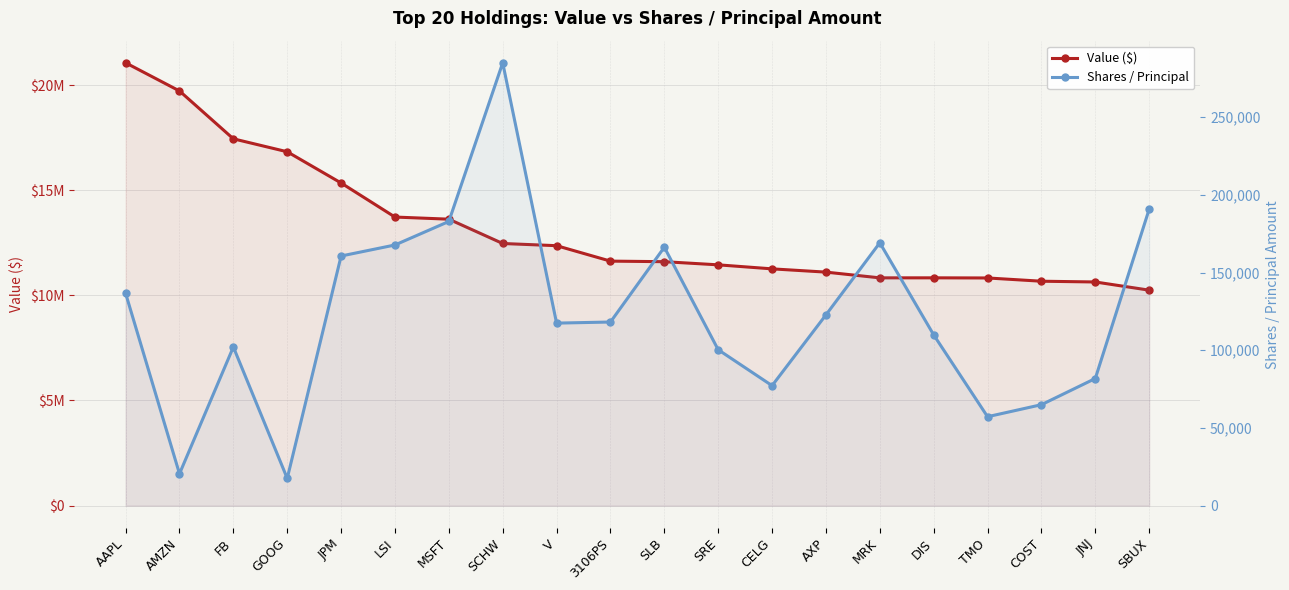

At how many categories does at least one series exceed 12154566?

9